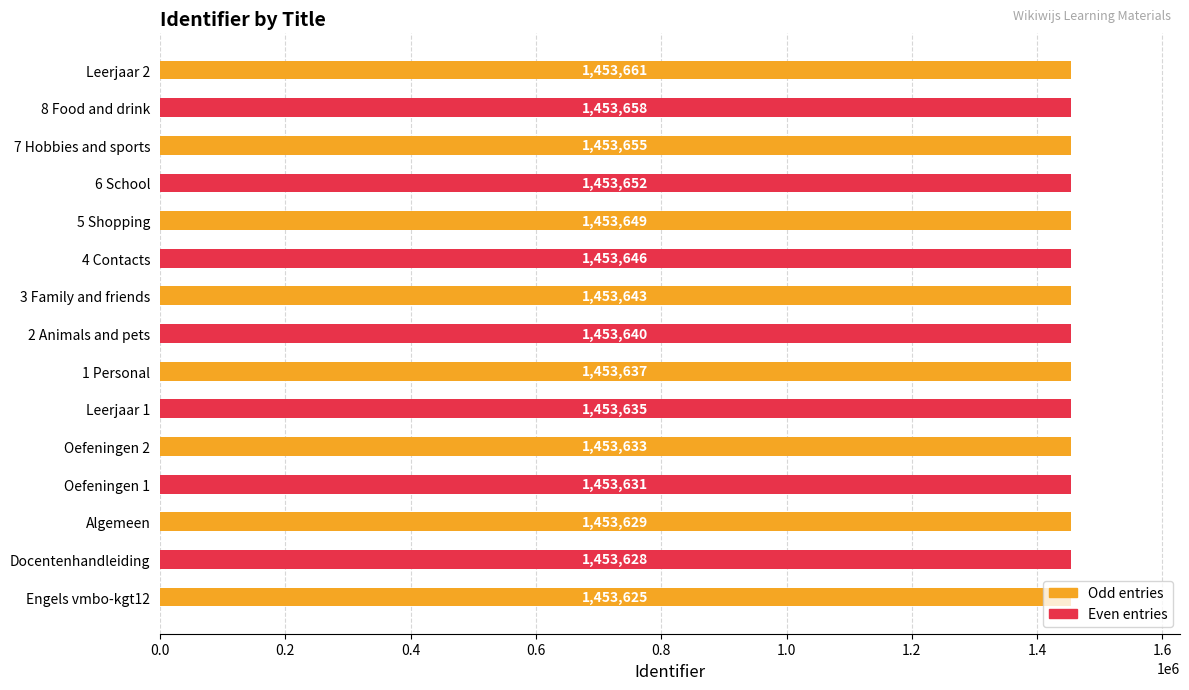

What is the ratio of the value at 5 Shopping to the value at Docentenhandleiding?

1.0